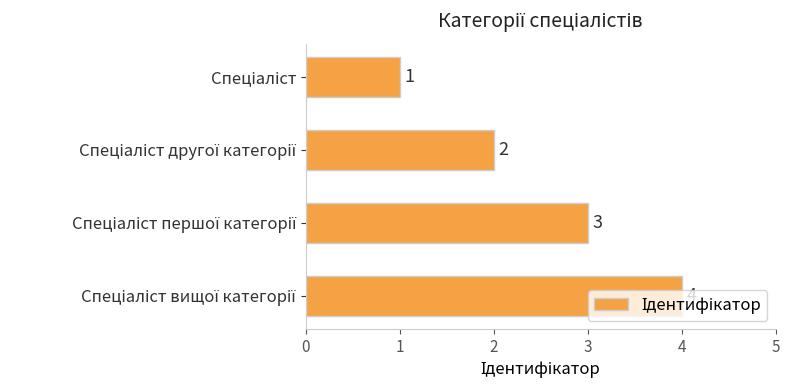

Does the chart contain stacked bars?

No